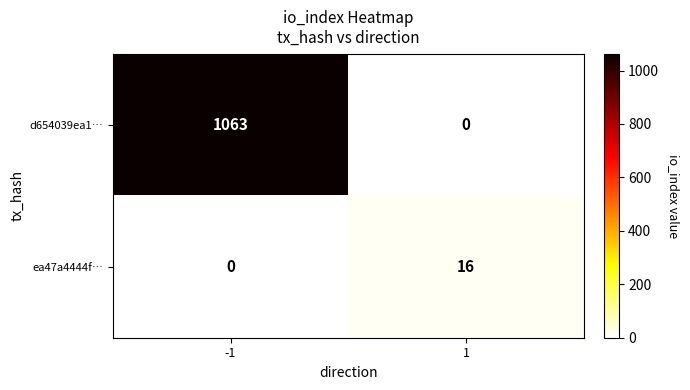

The value of ea47a4444f… at 1 is 22. True or false?

False